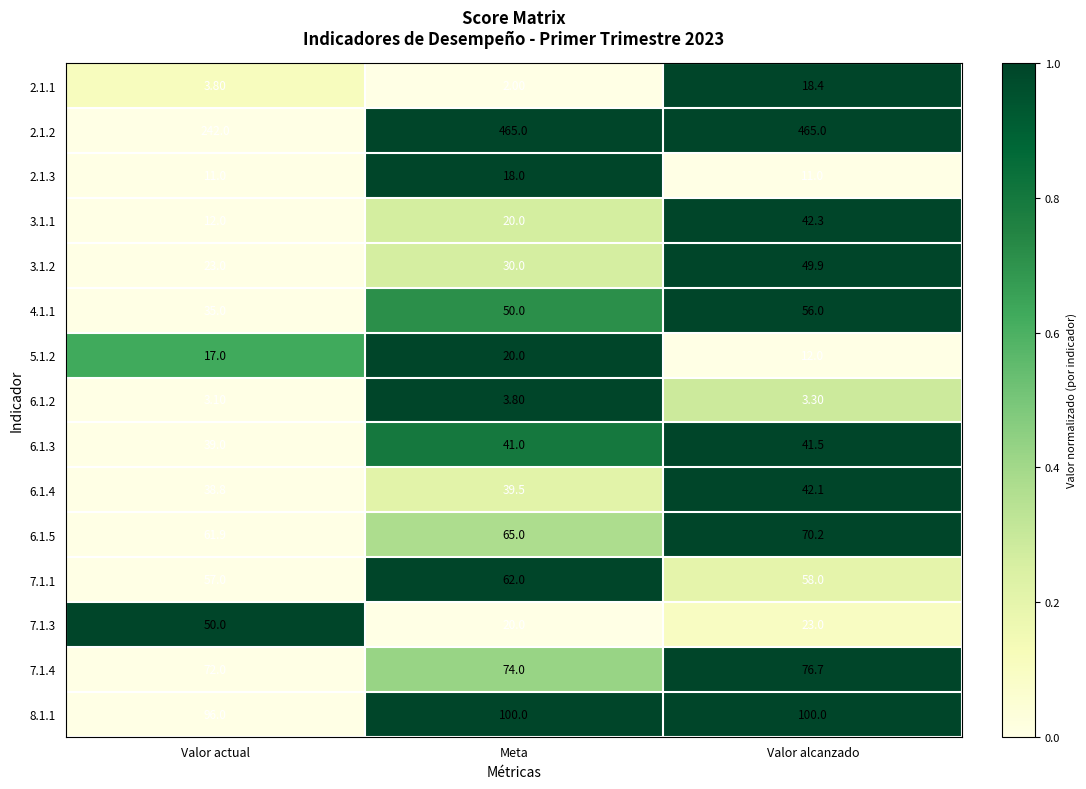

Which series changed the most between Valor actual and Valor alcanzado?

2.1.2